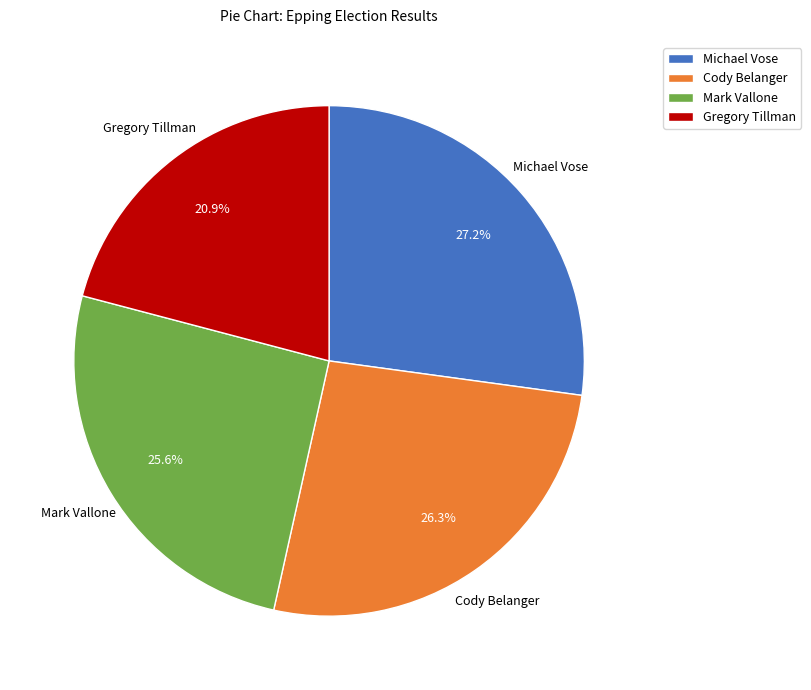

Is there any slice that represents more than half of the pie?

No